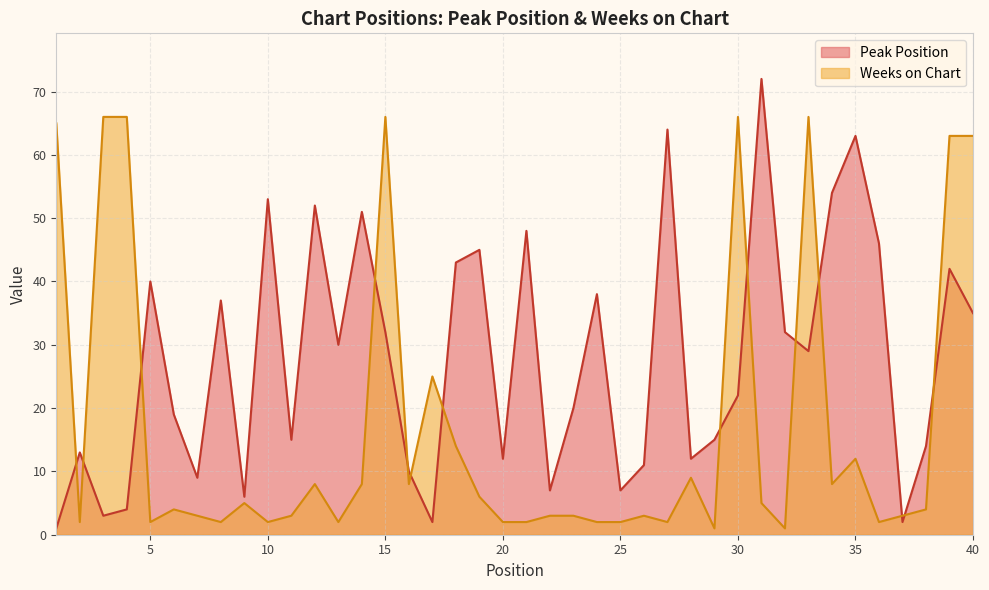

At which label does Peak Position reach its peak?

31